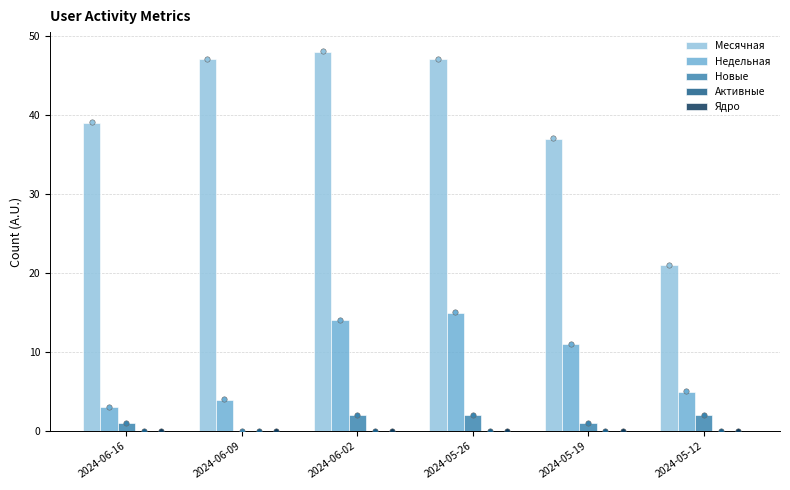

Which series has the largest total across all categories?

Месячная